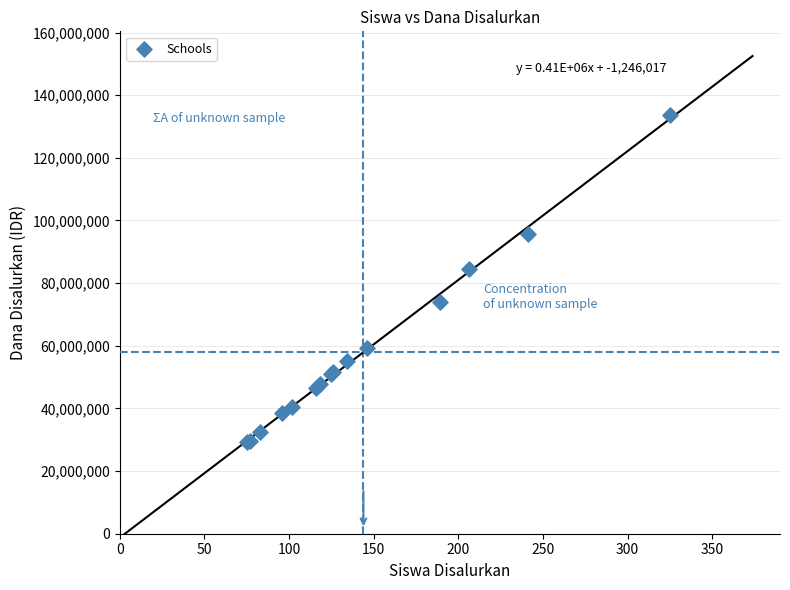

What Y value in the scatter plot is closest to 81450000?

84600000